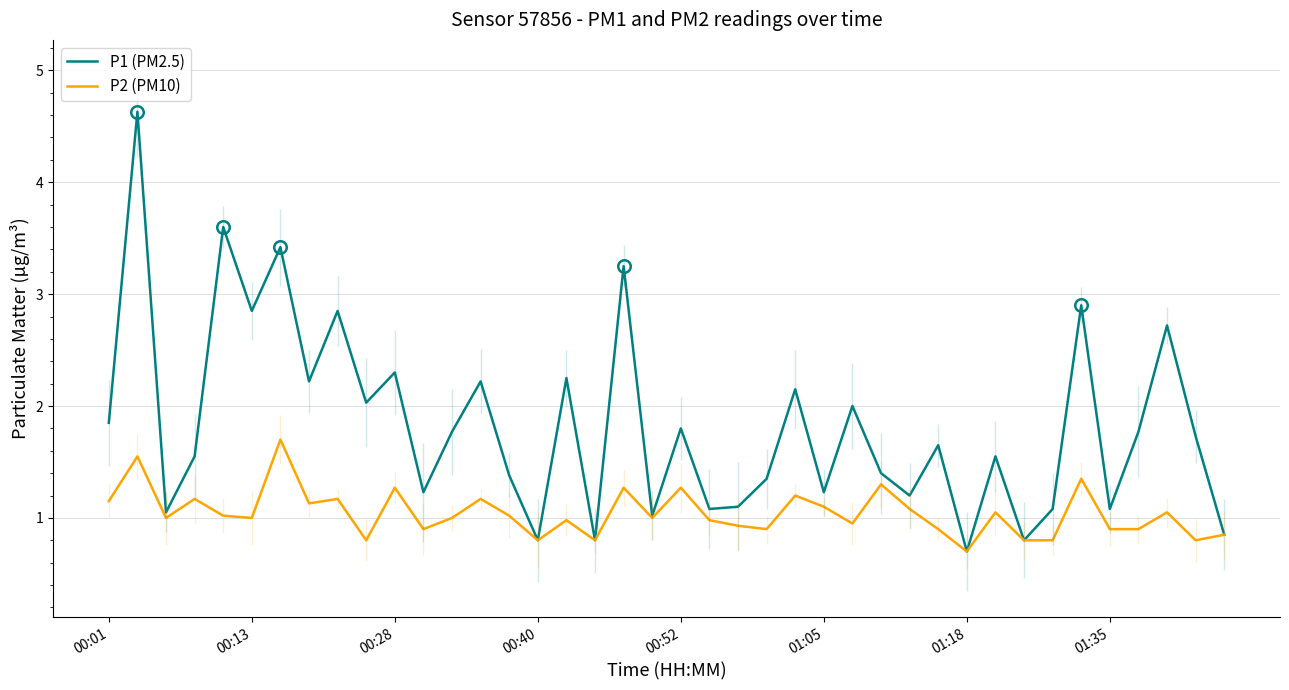

Reading right to left, transcribe all the data shown in this chart.

P1 (PM2.5): 0.8	1.7	2.7	1.8	1.1	2.9	1.1	0.8	1.6	0.7	1.6	1.2	1.4	2.0	1.2	2.1	1.4	1.1	1.1	1.8	1.0	3.2	0.8	2.2	0.8	1.4	2.2	1.8	1.2	2.3	2.0	2.9	2.2	3.4	2.9	3.6	1.6	1.1	4.6	1.9
P2 (PM10): 0.8	0.8	1.1	0.9	0.9	1.4	0.8	0.8	1.1	0.7	0.9	1.1	1.3	0.9	1.1	1.2	0.9	0.9	1.0	1.3	1.0	1.3	0.8	1.0	0.8	1.0	1.2	1.0	0.9	1.3	0.8	1.2	1.1	1.7	1.0	1.0	1.2	1.0	1.6	1.1